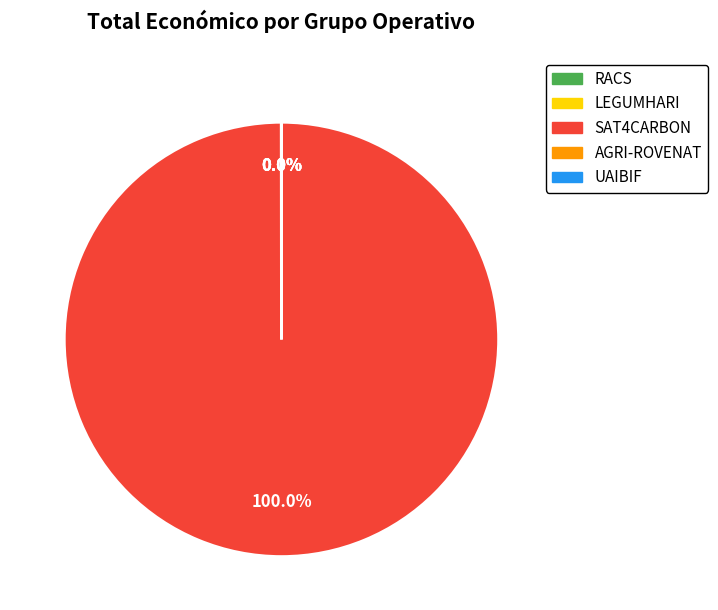

Is there a majority slice in this chart?

Yes